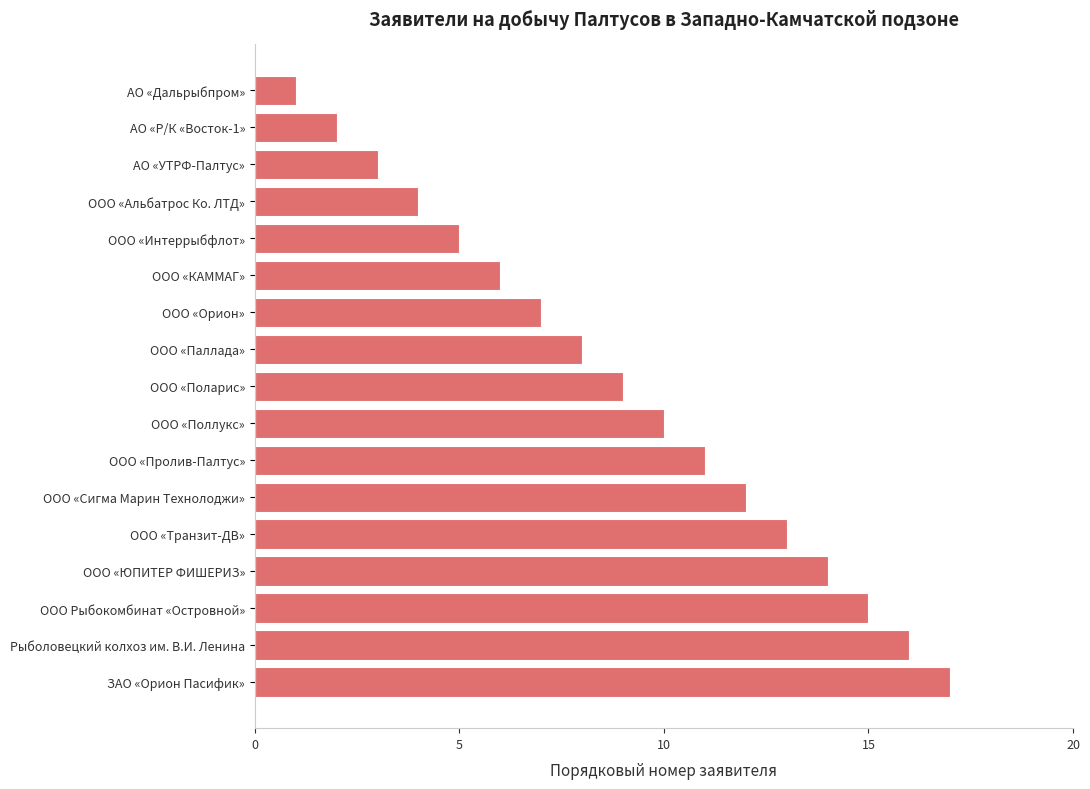

Approximately how many times larger is the value at ООО «Поларис» compared to ООО «Орион»?

1.3